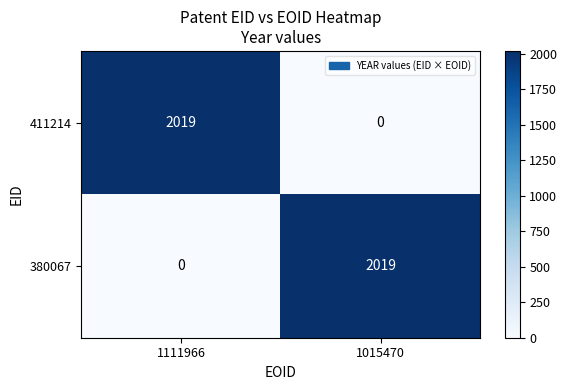

Reading right to left, transcribe all the data shown in this chart.

411214: 1015470=0	1111966=2019
380067: 1015470=2019	1111966=0